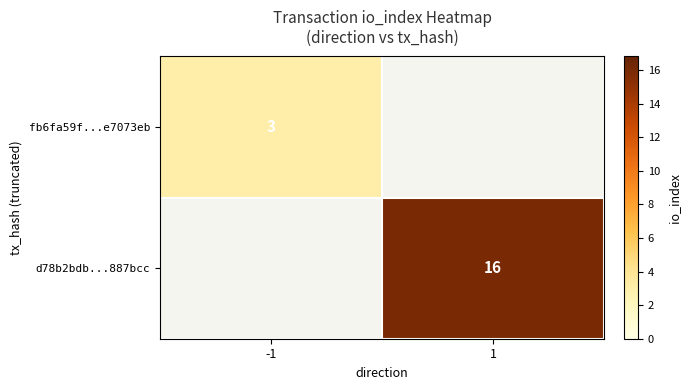

Count the number of categories in the chart.

2